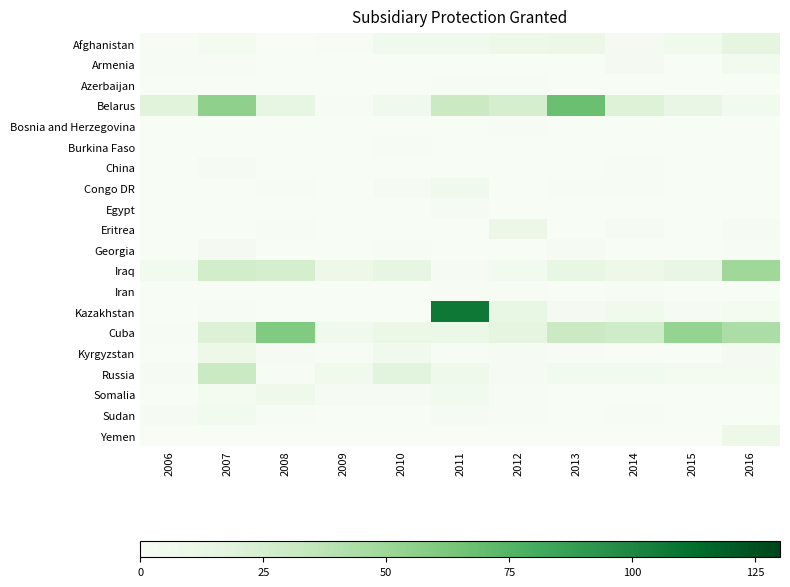

Which series has the widest spread of values?

Kazakhstan